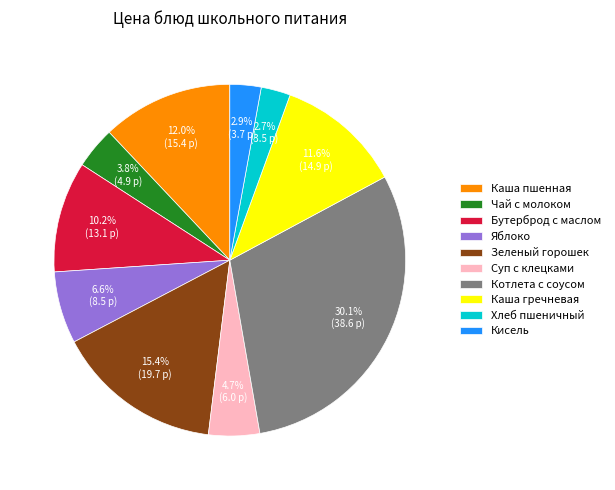

To the nearest percent, what is the difference between the largest and smallest slice percentages?

27%